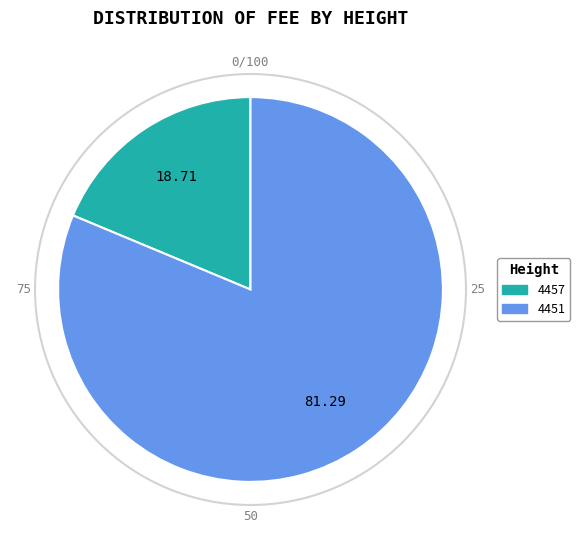

Rank the categories by value from lowest to highest.

4457, 4451